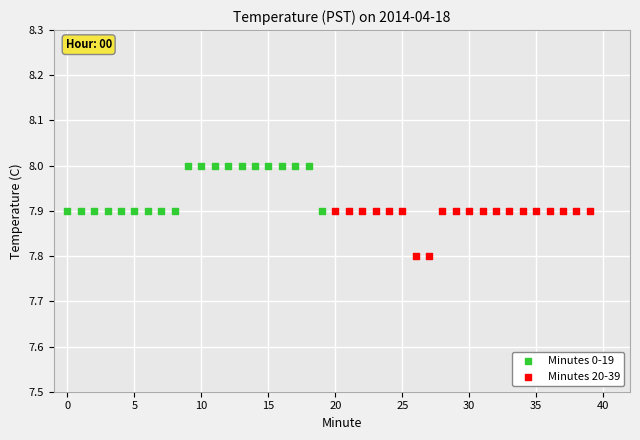

Which series reaches the minimum Y coordinate?

Minutes 20-39